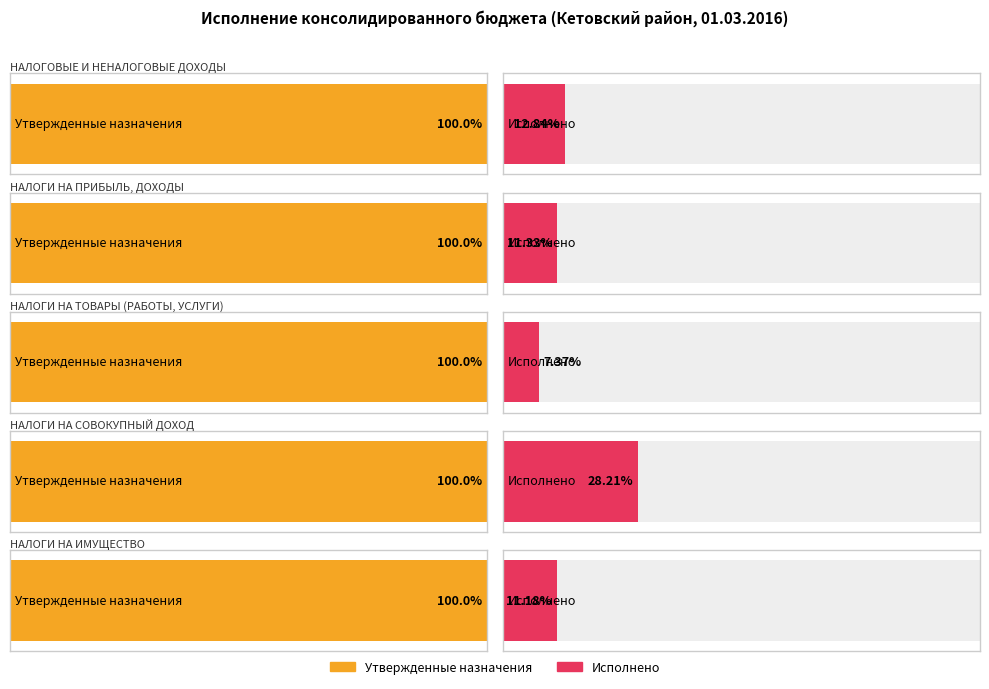

What is the total value across all series at НАЛОГОВЫЕ И НЕНАЛОГОВЫЕ ДОХОДЫ?

326722370.2